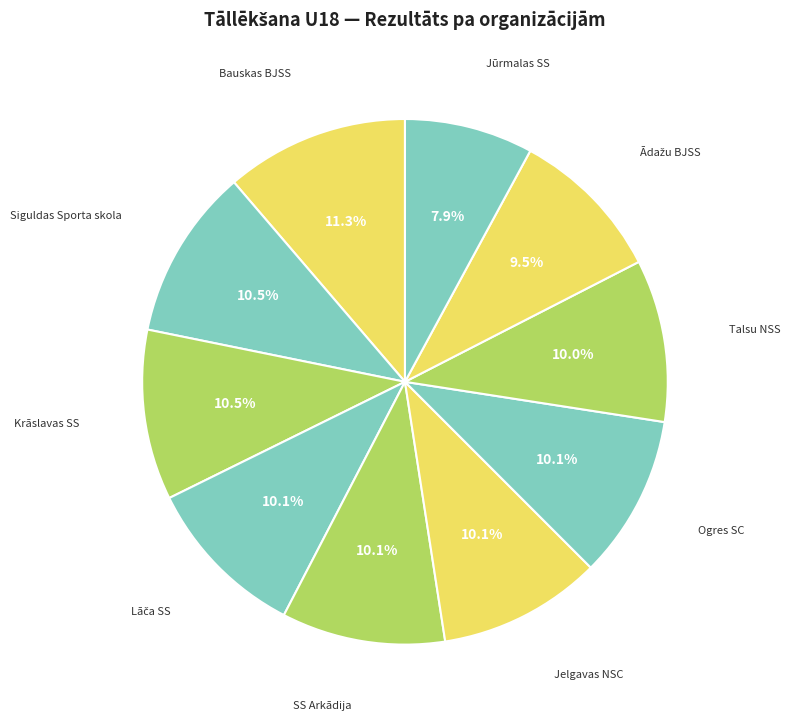

Count the number of slices in the pie.

10